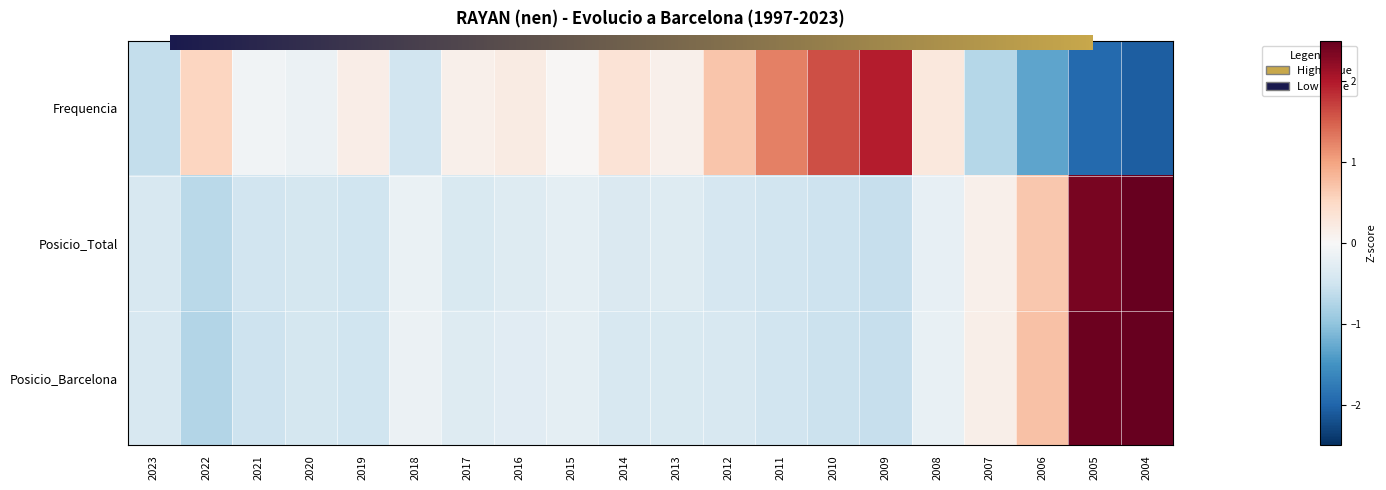

How many positive values does the Frequencia series have?

12